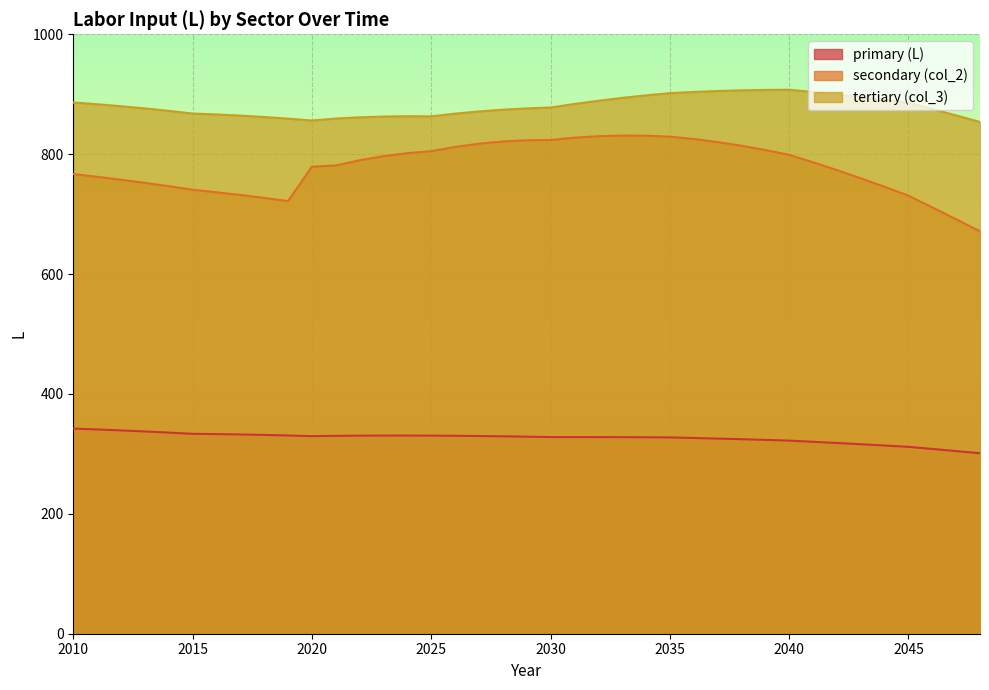

How many lines are shown in the chart?

3